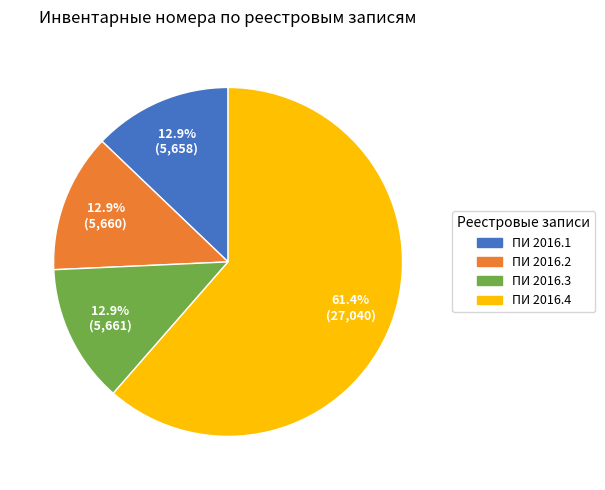

Does ПИ 2016.4 account for over 50% of the chart?

Yes